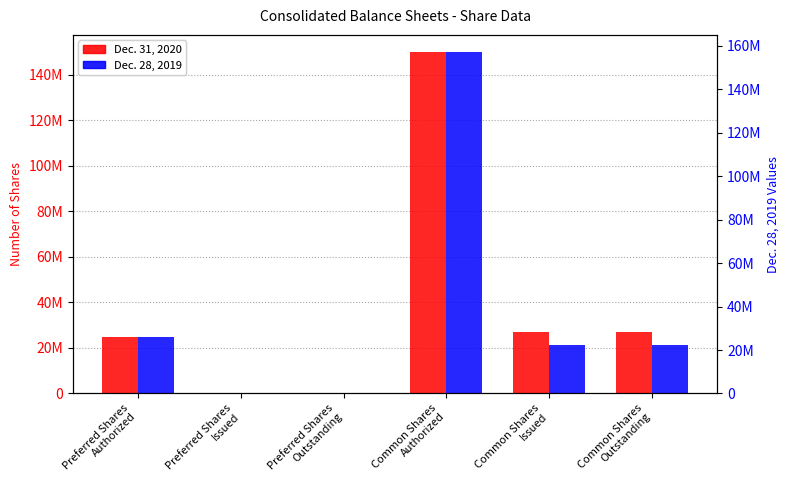

Rank the categories by Dec. 31, 2020 value from highest to lowest.

Common Shares
Authorized, Common Shares
Issued, Common Shares
Outstanding, Preferred Shares
Authorized, Preferred Shares
Issued, Preferred Shares
Outstanding